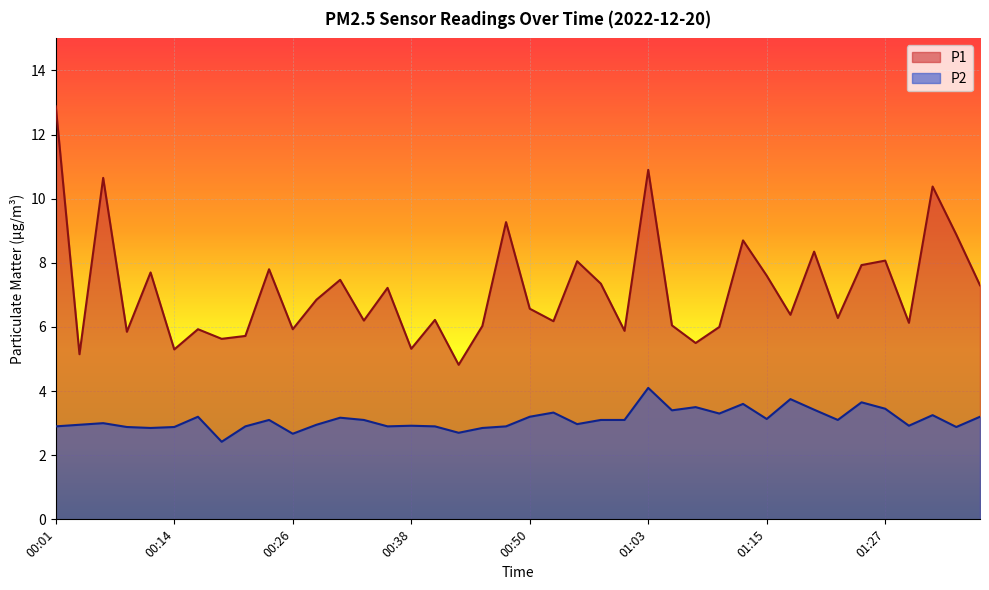

How many data points in P1 are less than 6?

11